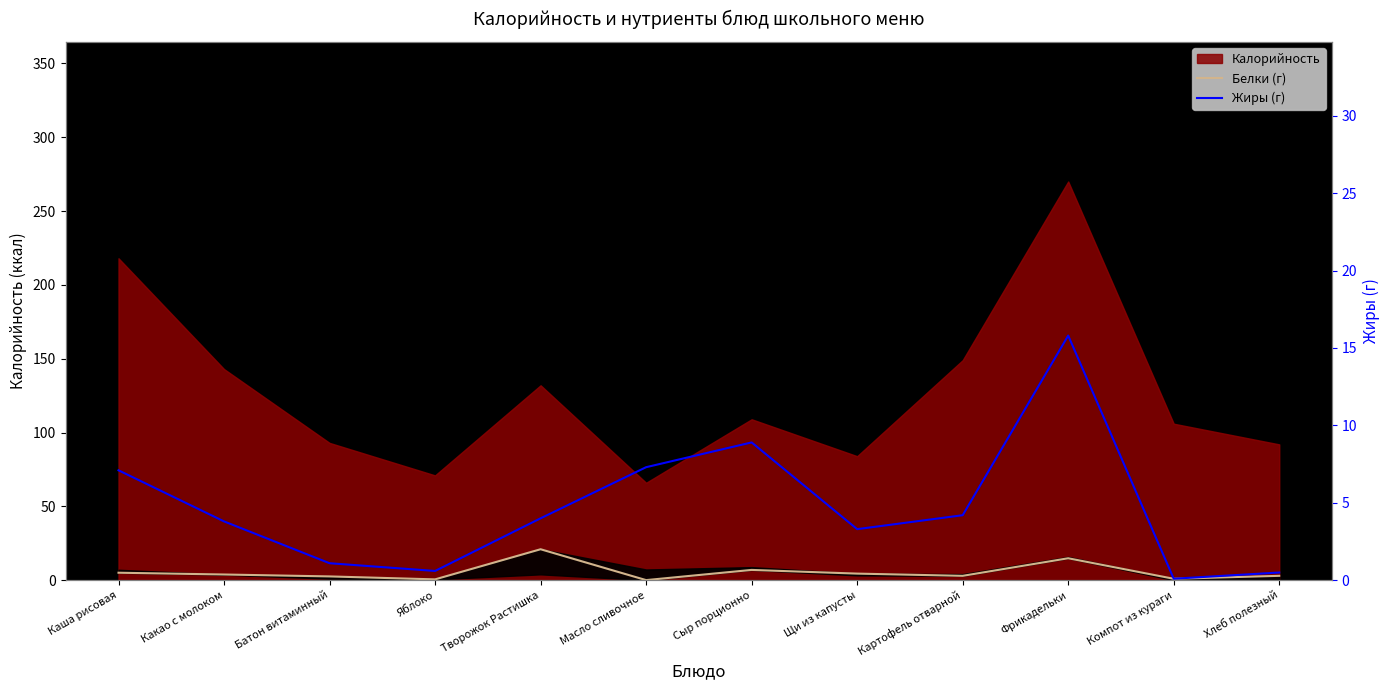

What is the label of the 10th point from the left?

Фрикадельки